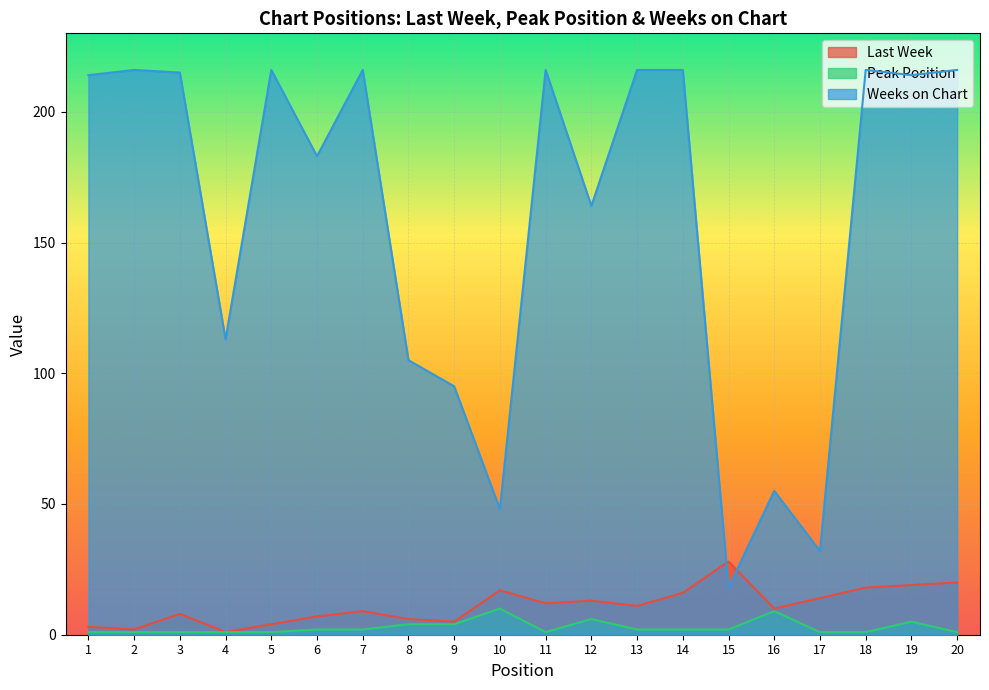

How many interior local valleys does the Last Week series have?

6